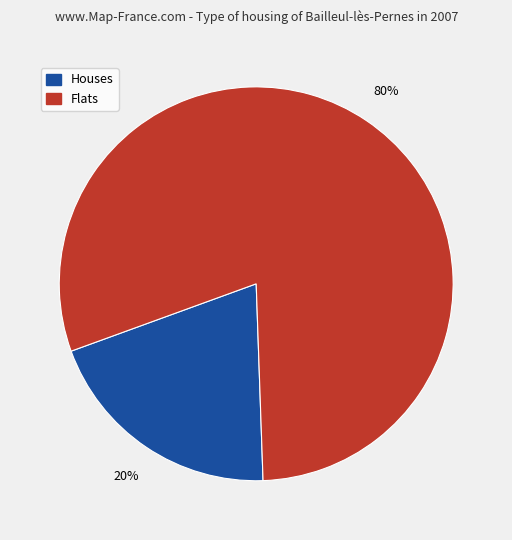

To the nearest percent, what is the average slice percentage?

50%